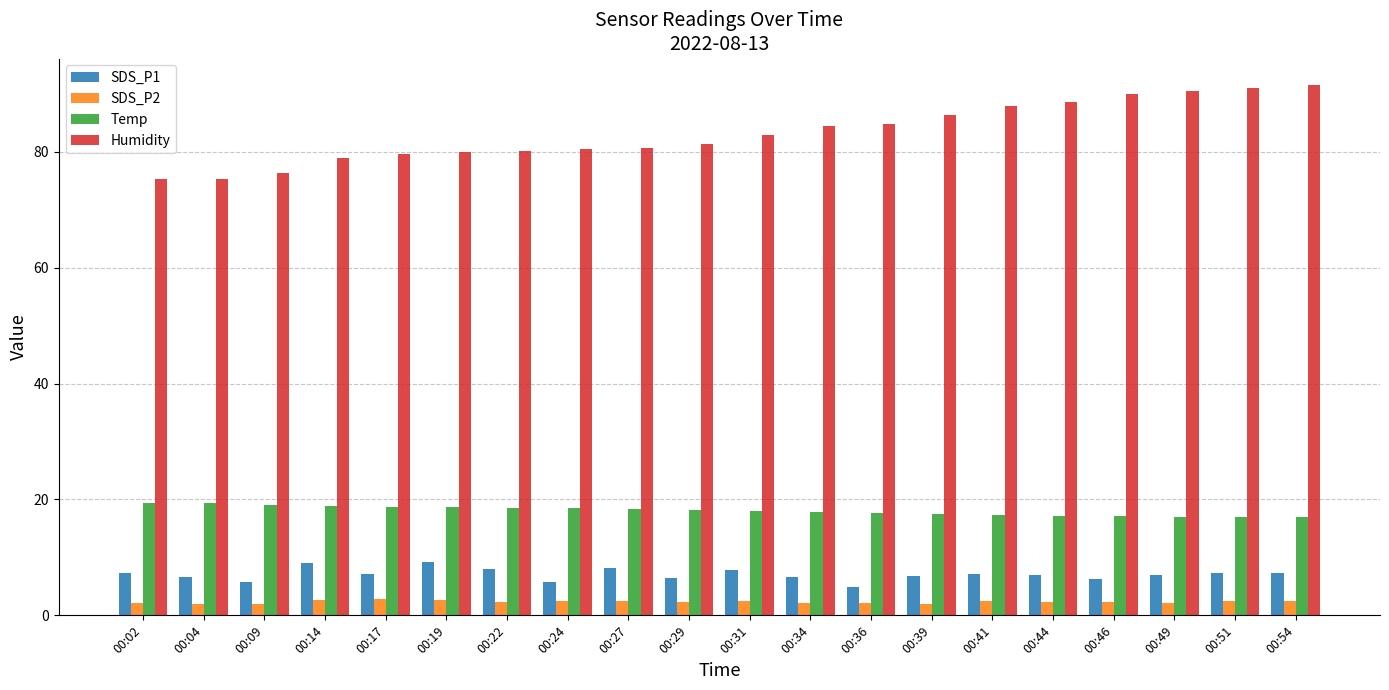

What is the difference between the highest and lowest values at 00:46?

87.6